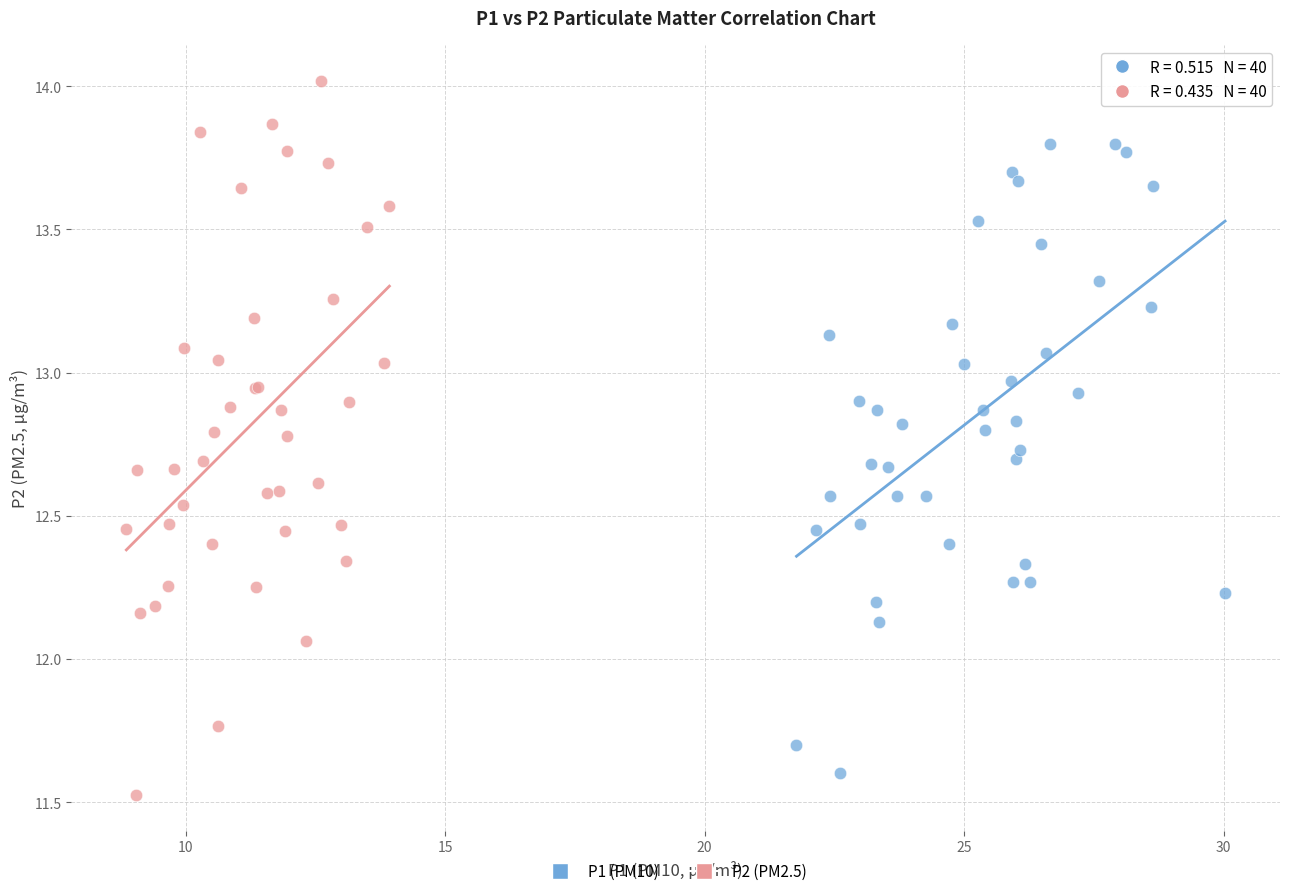

What are all the series names shown in the legend?

P1 (PM10), P2 (PM2.5)